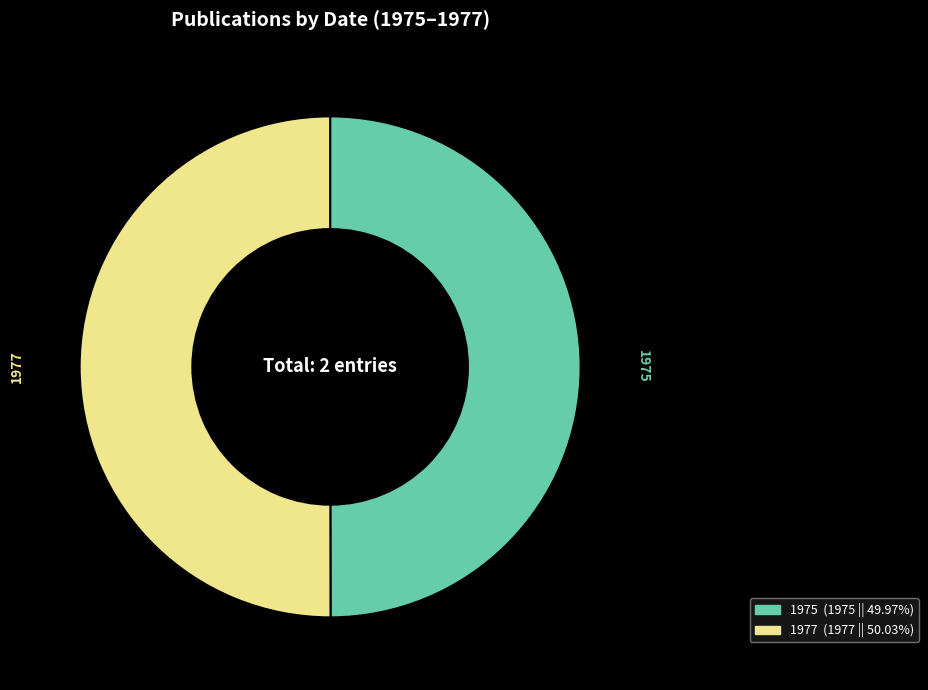

Do 1977 and 1975 together represent more than half of the pie?

Yes